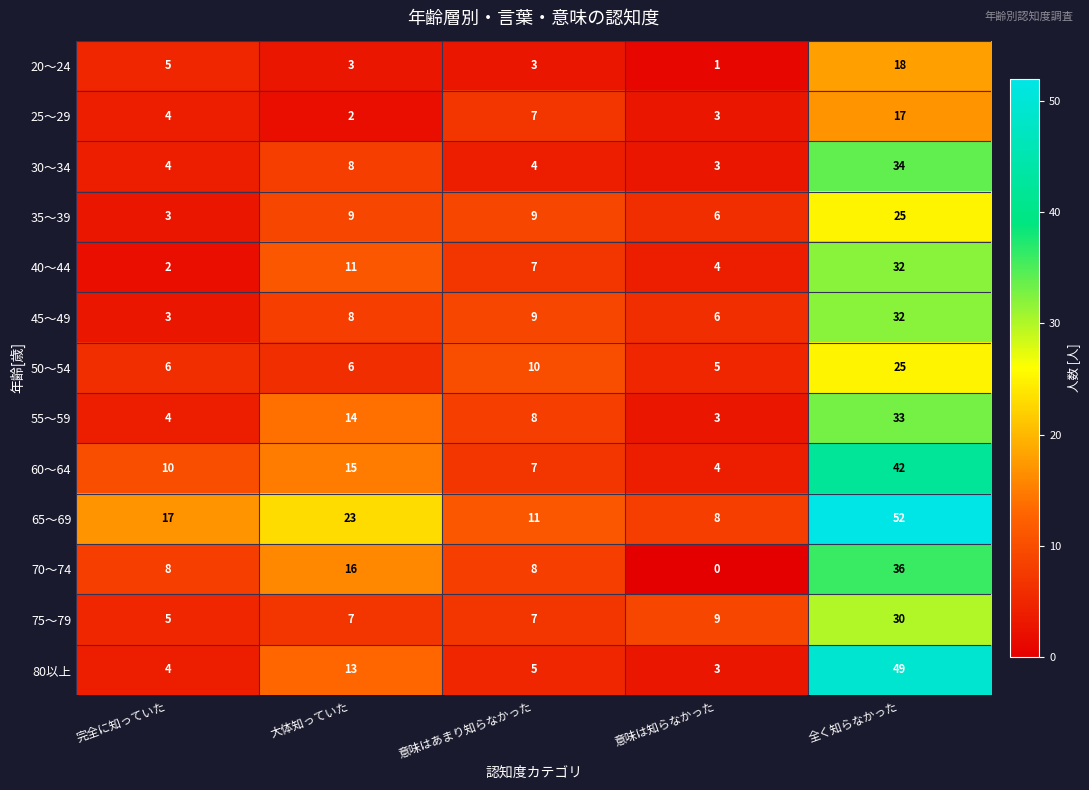

What is the difference between the second highest and minimum values in the 55～59 series?

11